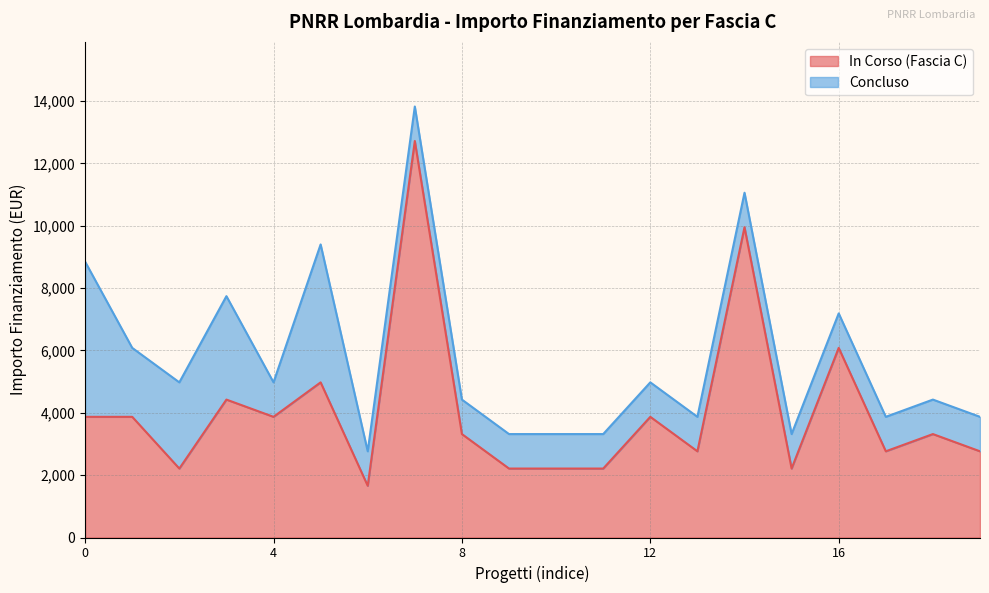

The value of In Corso (Fascia C) at 12 is 5359. True or false?

False